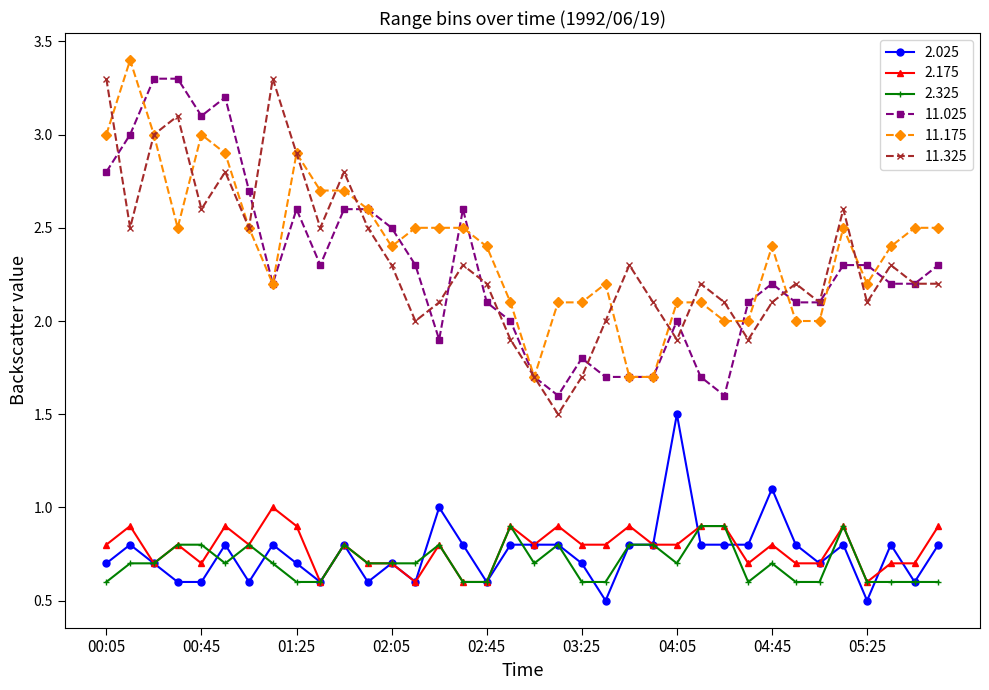

What is the smallest value displayed?

0.5